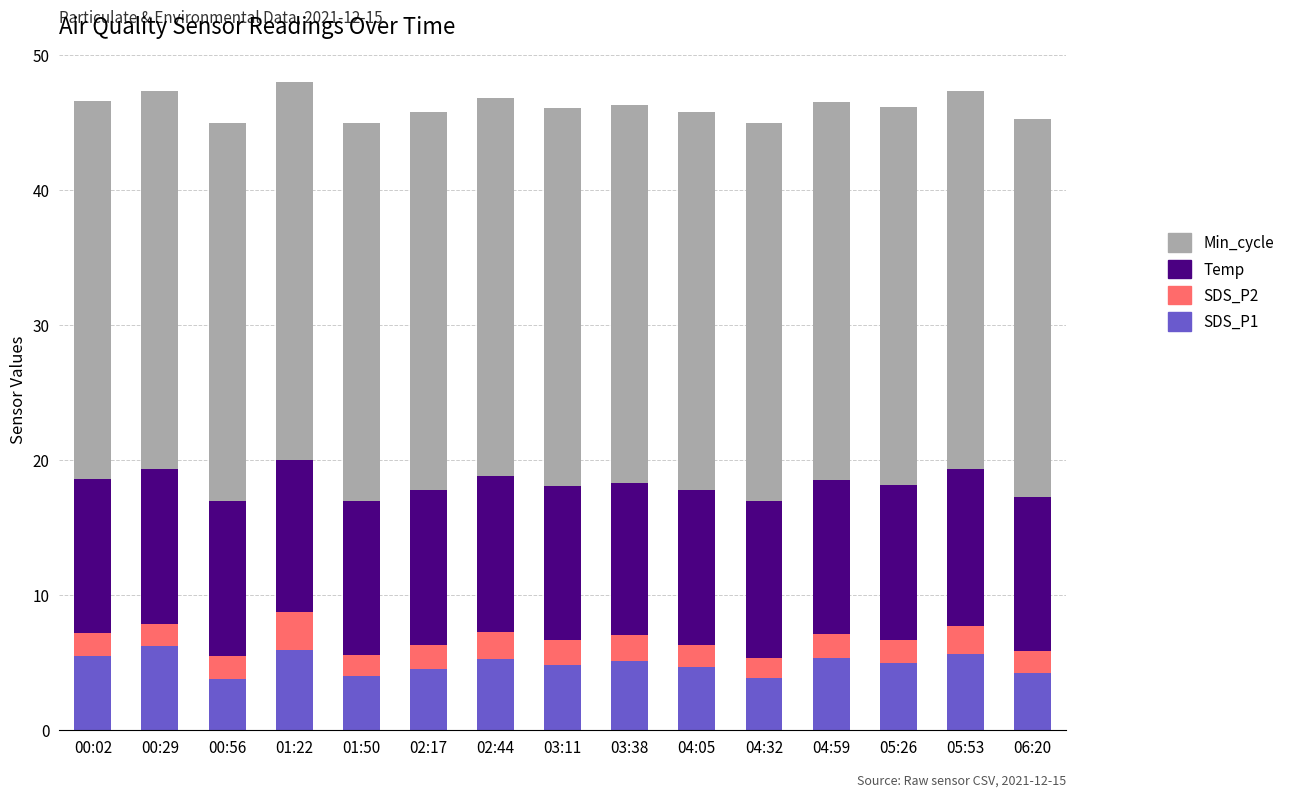

What is the difference between the maximum and minimum values in the SDS_P1 series?

2.5